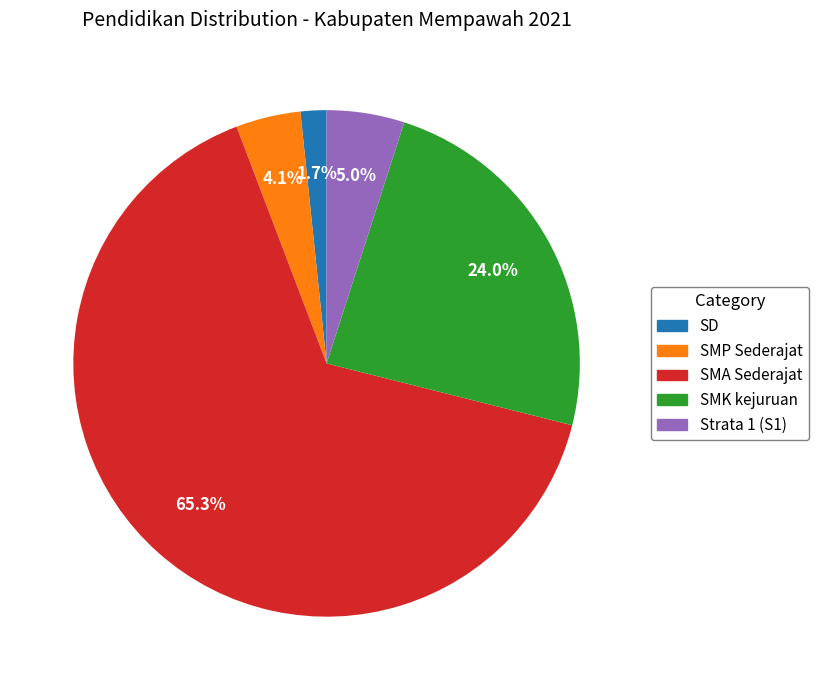

Does any single category account for the majority?

Yes